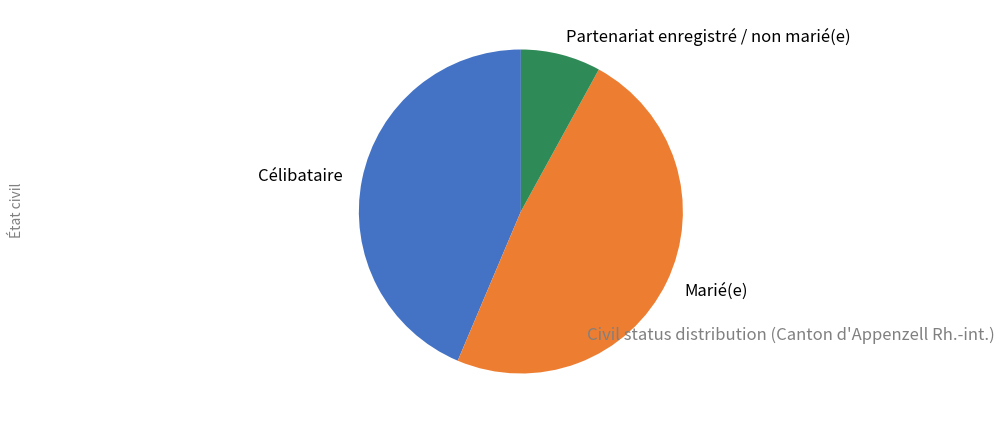

Do Partenariat enregistré / non marié(e) and Célibataire together represent more than half of the pie?

Yes